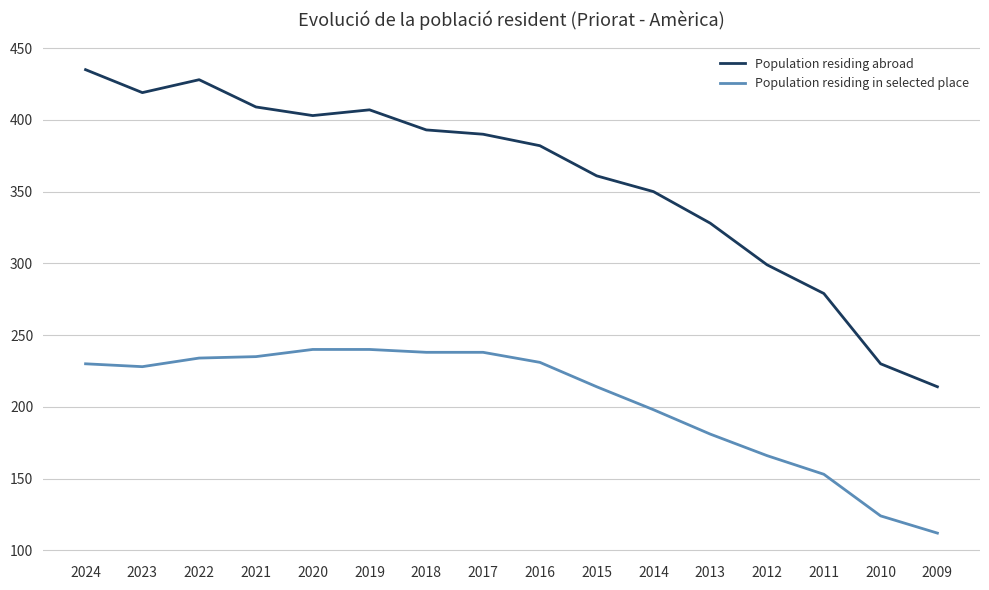

What is the difference between the second highest and second lowest values in the Population residing in selected place series?

116